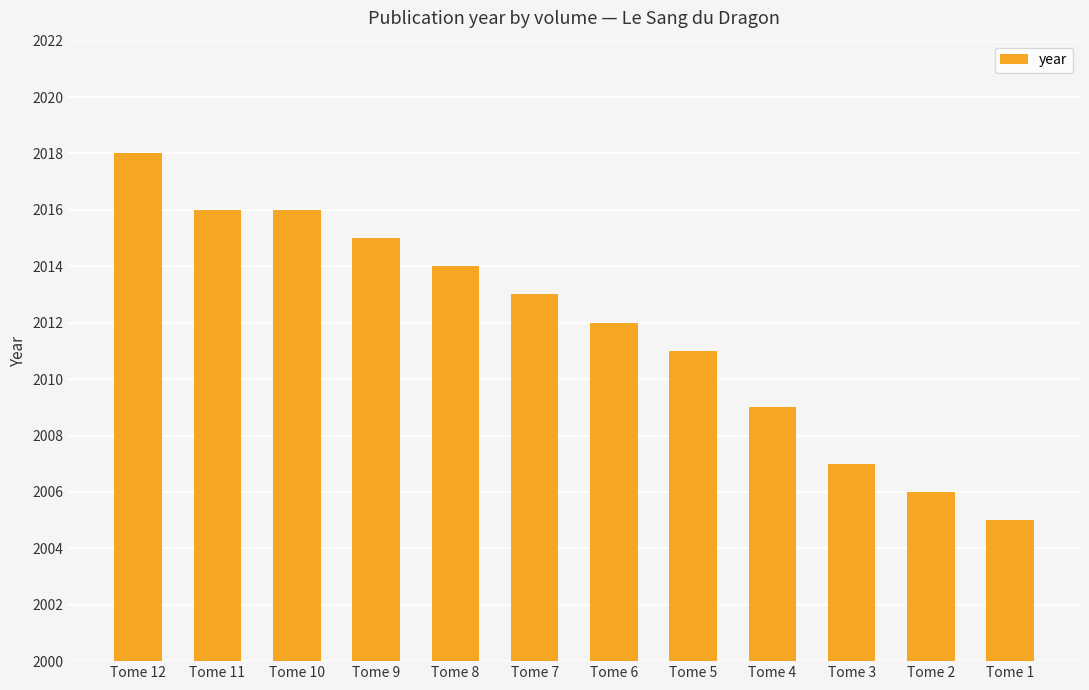

What is the greatest value displayed?

2018